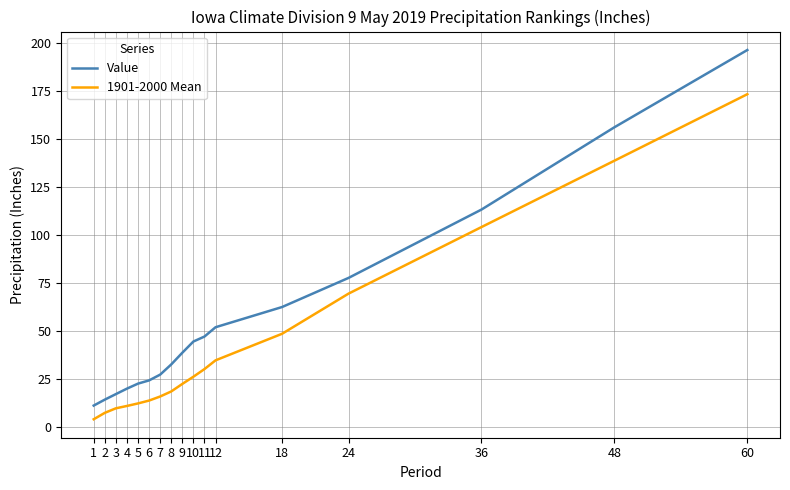

True or false: Value and 1901-2000 Mean cross at least once.

False